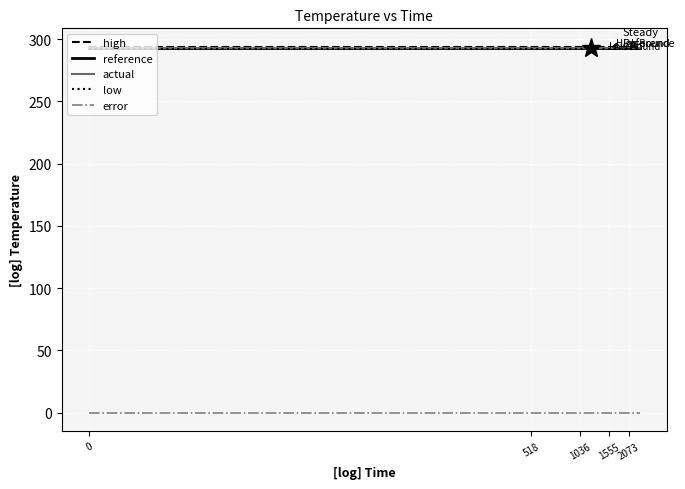

What is the greatest value displayed?

294.0